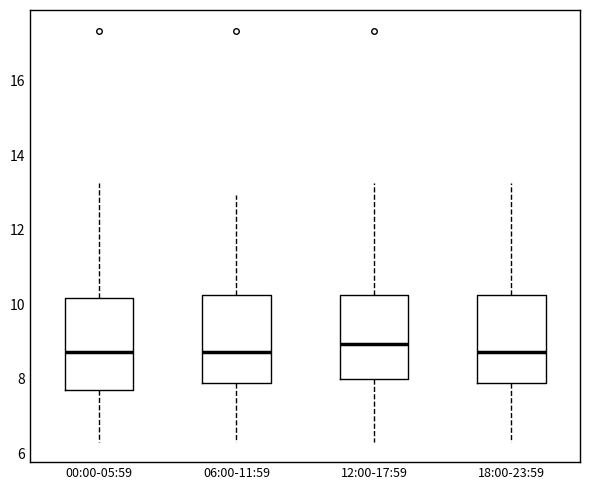

Reading left to right, transcribe this box plot: for each box, give where its median line is, the range the box spans, and where its two whiskers end, as read against the y-axis. The values are not printed on the chart, so give them approximately, as read against the axis.

00:00-05:59: median 8.8, box 7.8 to 10.2, whiskers 6.4 to 13.2
06:00-11:59: median 8.8, box 8.0 to 10.2, whiskers 6.4 to 13.0
12:00-17:59: median 9.0, box 8.0 to 10.2, whiskers 6.4 to 13.2
18:00-23:59: median 8.8, box 8.0 to 10.2, whiskers 6.4 to 13.2